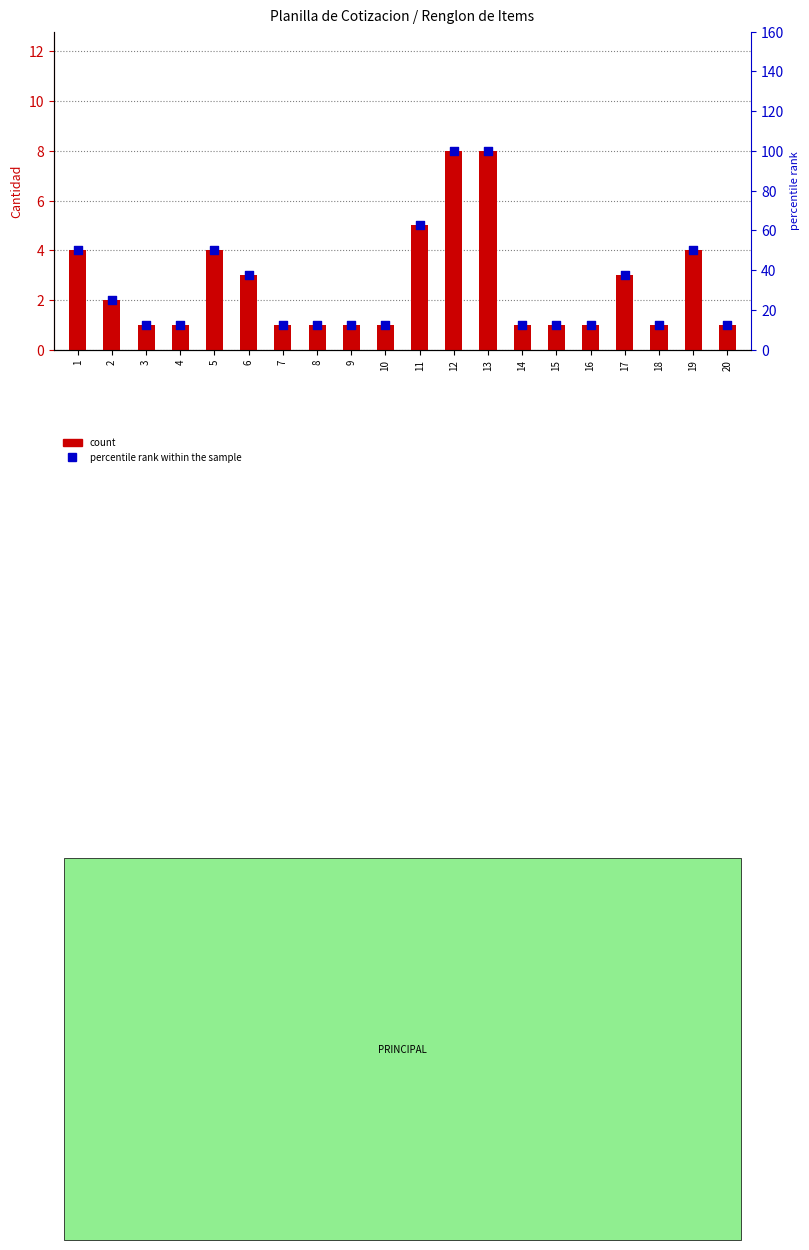

At which category is the sum across all series the highest?

12